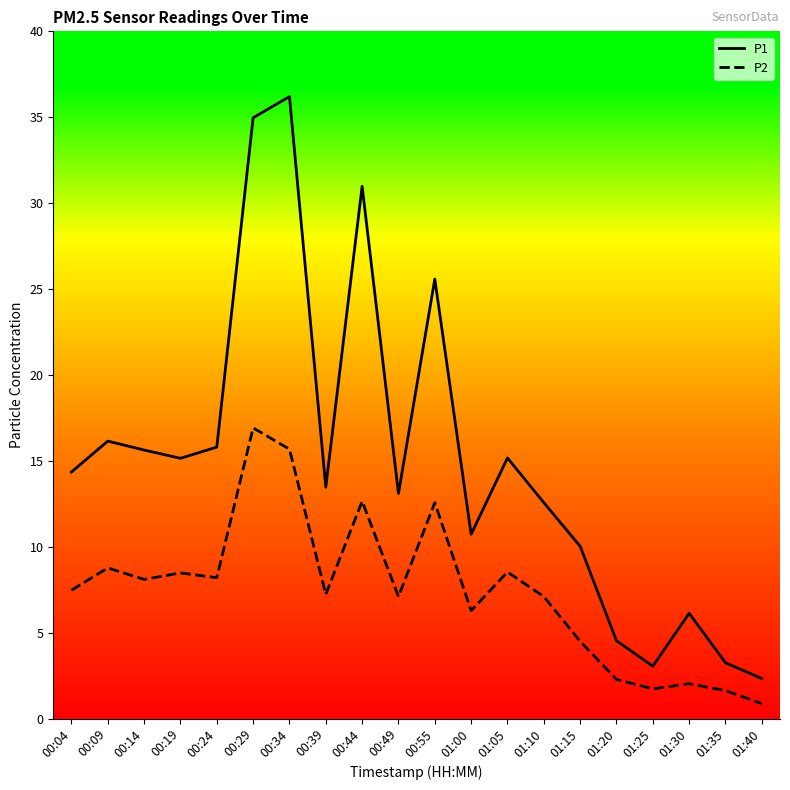

The P2 series shows 13.3 at 00:19. True or false?

False